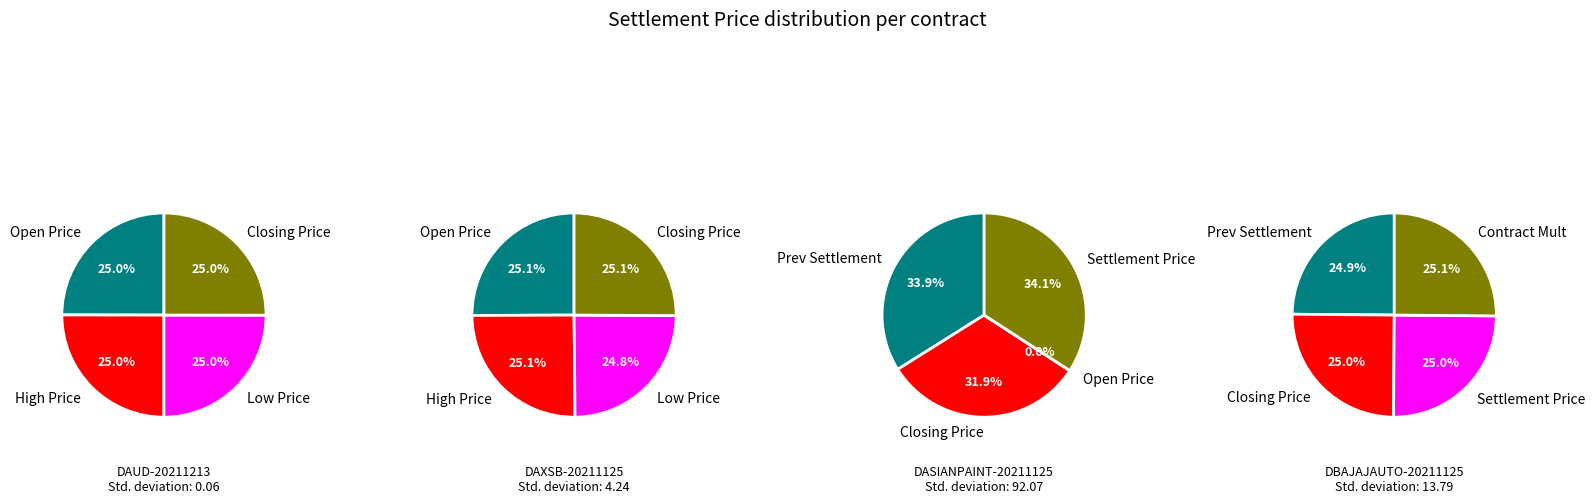

Is there any slice that represents more than half of the pie?

No